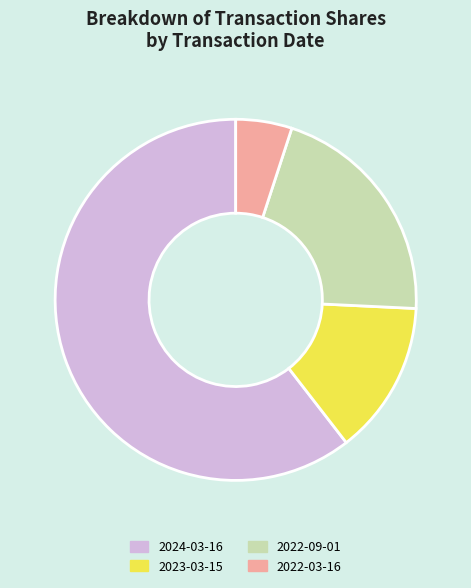

Is there any slice that represents more than half of the pie?

Yes